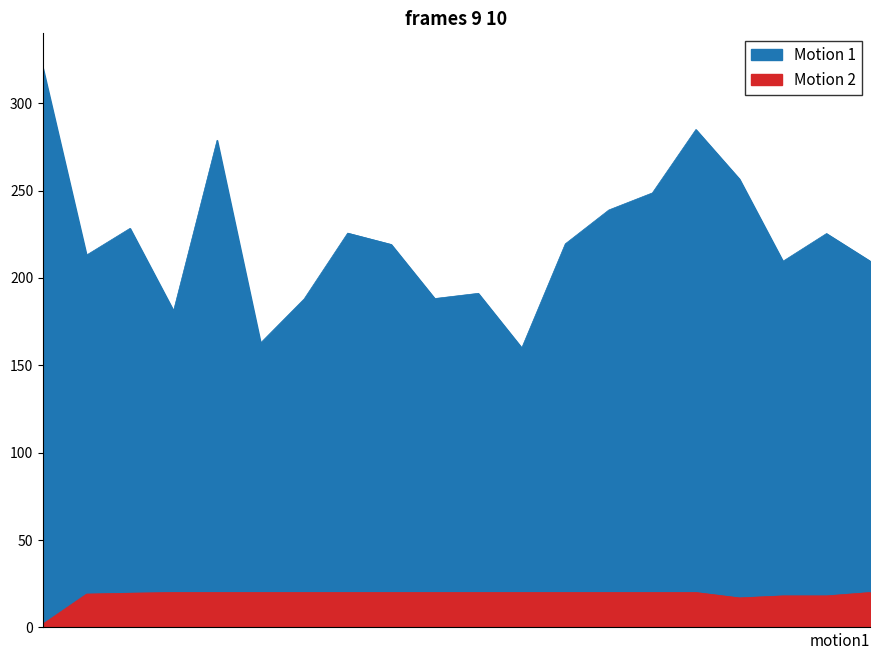

Which has a higher value, 17:00 or 19:00?

19:00